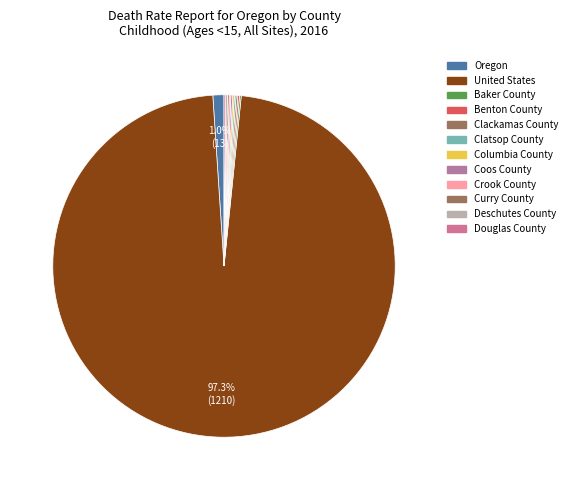

What portion of the pie excludes Oregon?

99.0%